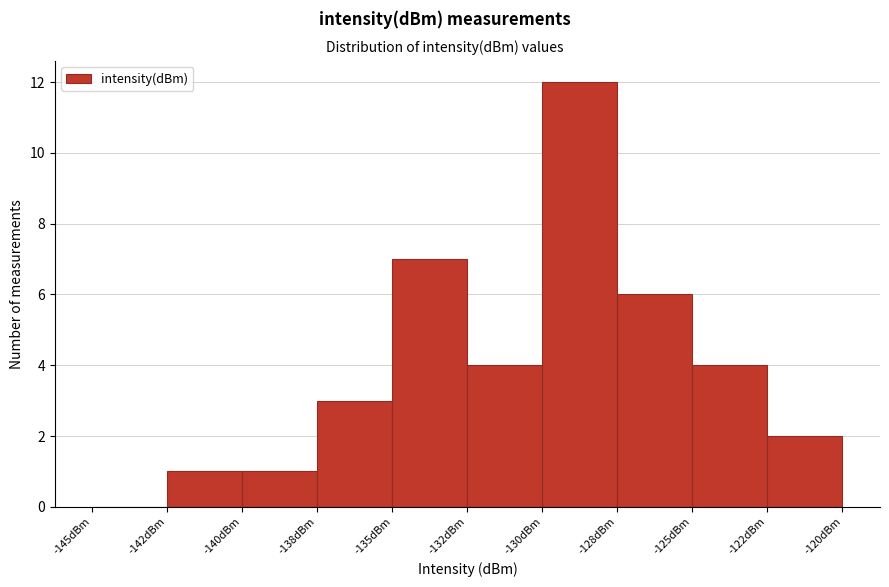

Reading left to right, extract all data points from this chart.

-145dBm=0	-142dBm=1	-140dBm=1	-138dBm=3	-135dBm=7	-132dBm=4	-130dBm=12	-128dBm=6	-125dBm=4	-122dBm=2